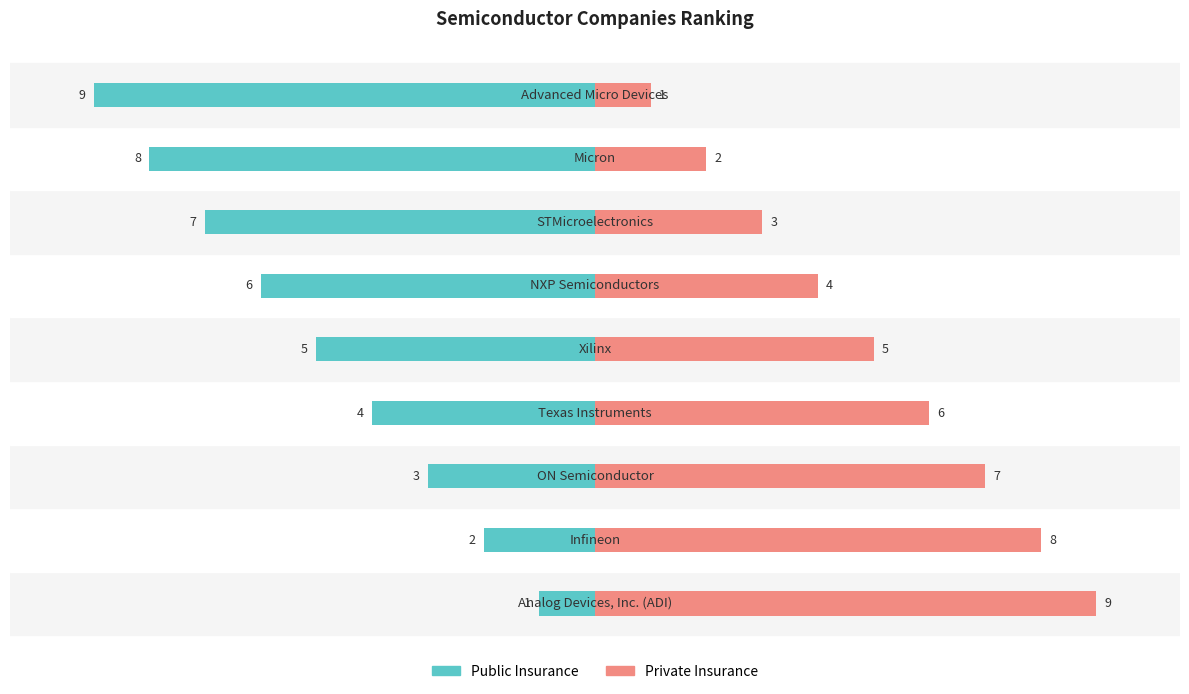

What is the sum of the Public Insurance values at 6 and 1?

-9